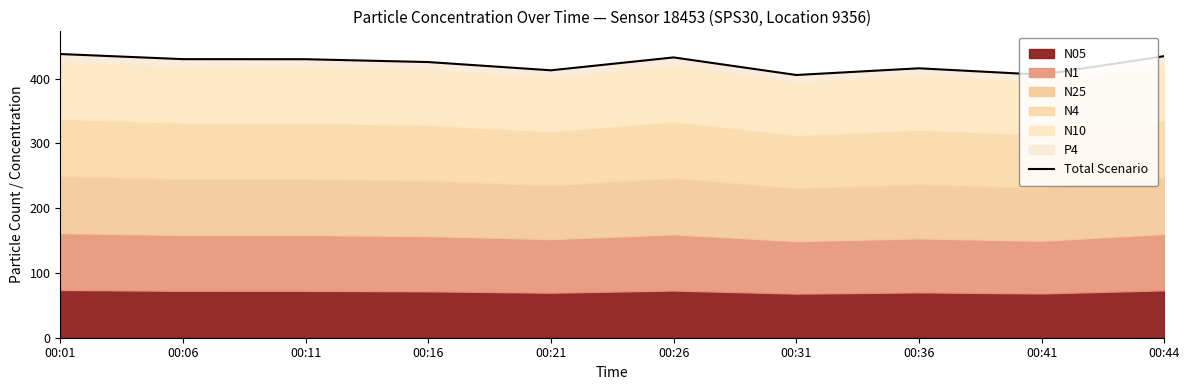

Which has a higher value, 00:01 or 00:44?

00:01